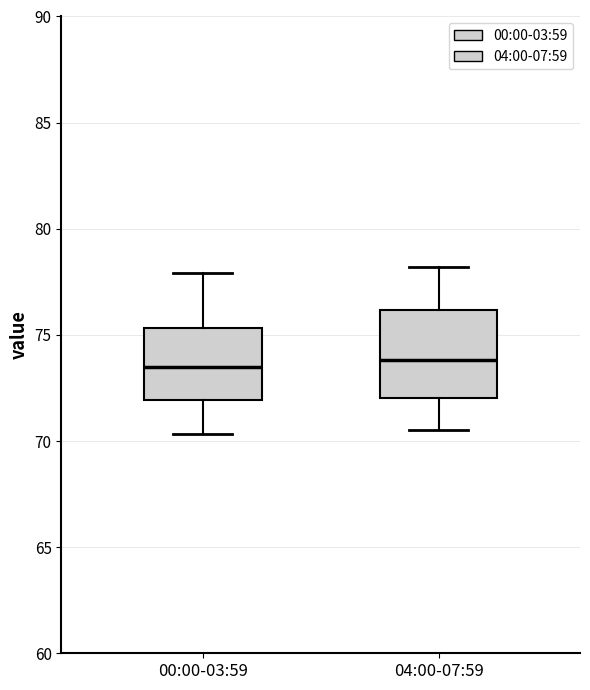

Where does the lower whisker of the box for 00:00-03:59 end on the y-axis? The values are not printed on the chart, so give them approximately, as read against the axis.

70.5